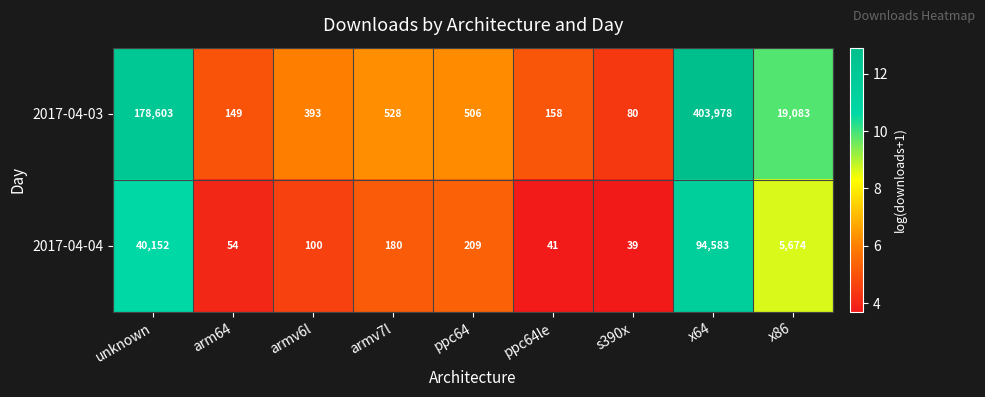

What is the difference between the maximum and minimum values in the 2017-04-03 series?

403898